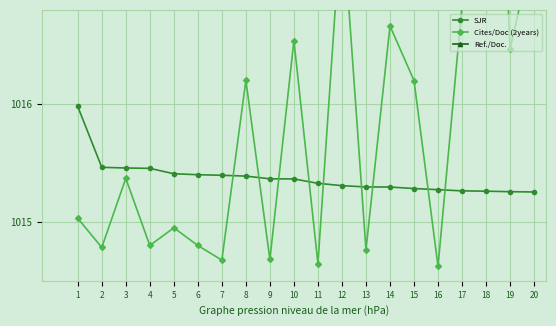

What is the average value of the SJR series?

1015.4